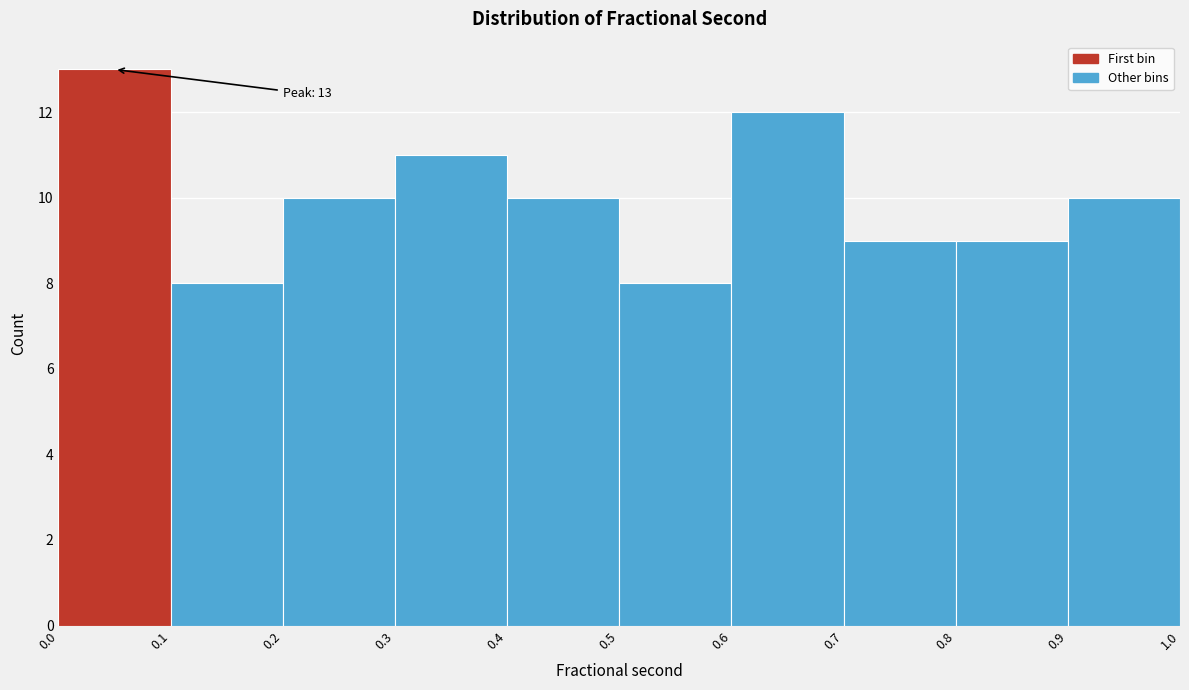

Which range on the x-axis has the tallest bar?

0.0 to 0.1